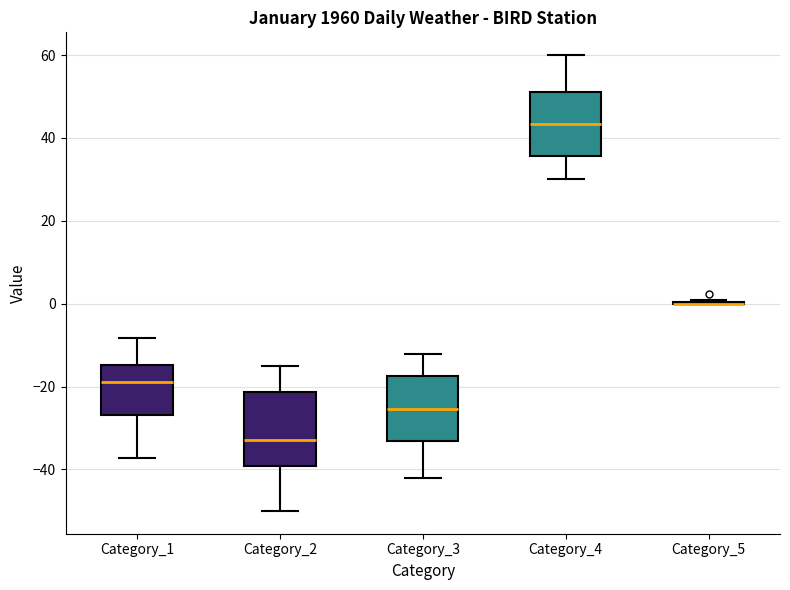

Where does the lower whisker of the box for Category_1 end on the y-axis? The values are not printed on the chart, so give them approximately, as read against the axis.

-38